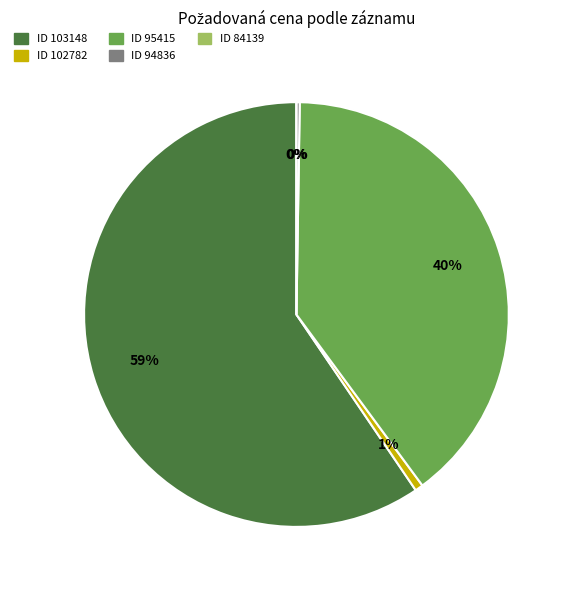

Does 103148 represent more than half of the total?

Yes